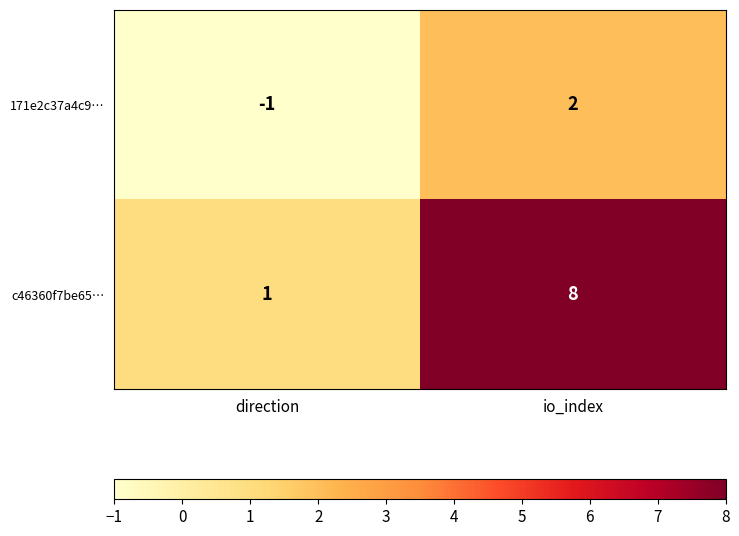

Which series changed the most between direction and io_index?

c46360f7be65…